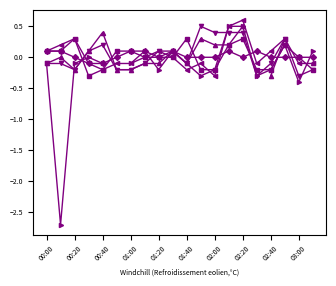

How many lines are shown in the chart?

4